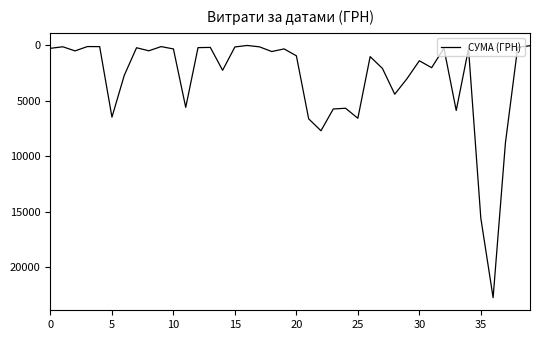

What is the difference between the maximum and minimum values?

22718.0